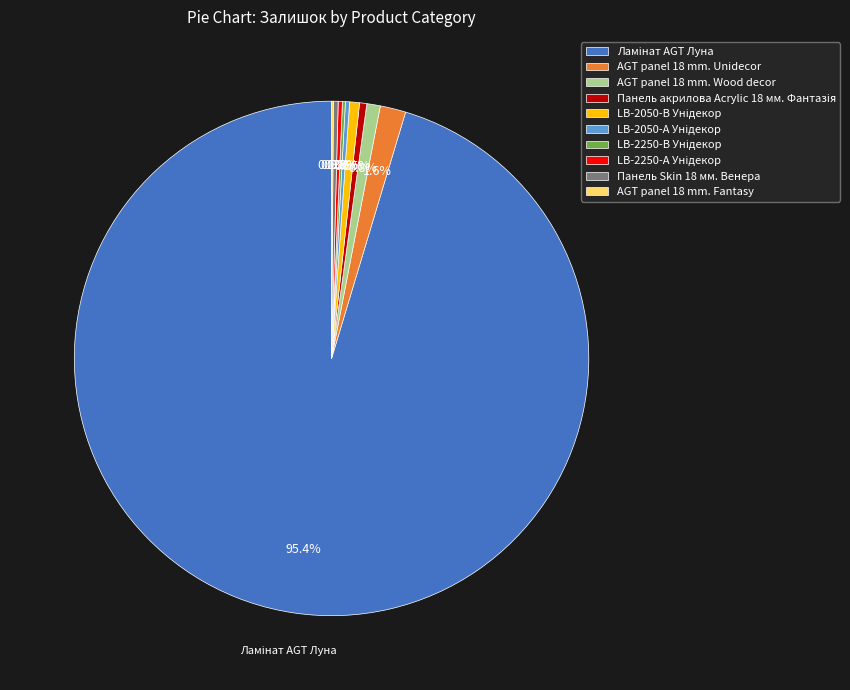

Is there any slice that represents more than half of the pie?

Yes